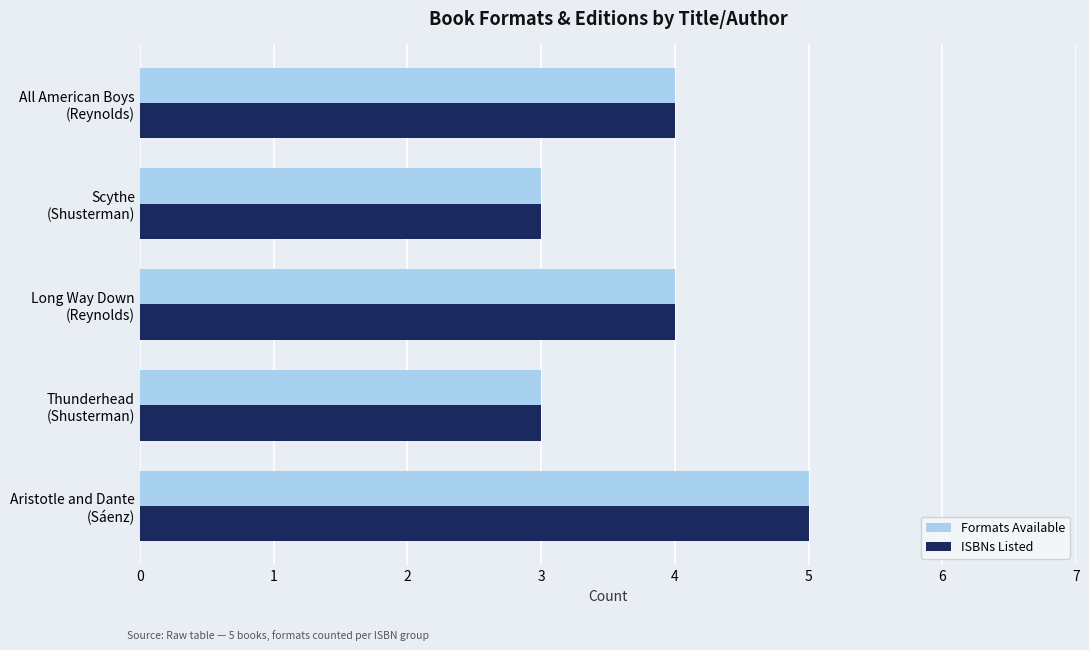

What is the maximum value shown in the chart?

5